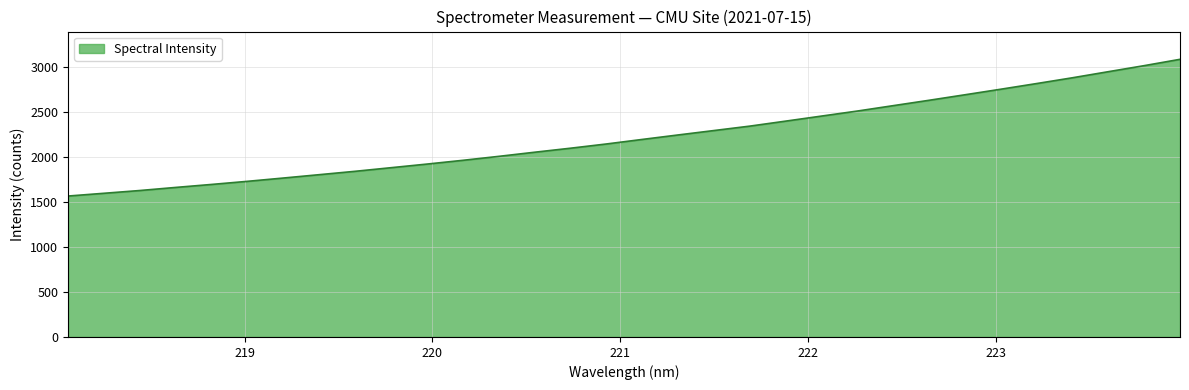

Does the chart have visible grid lines?

Yes